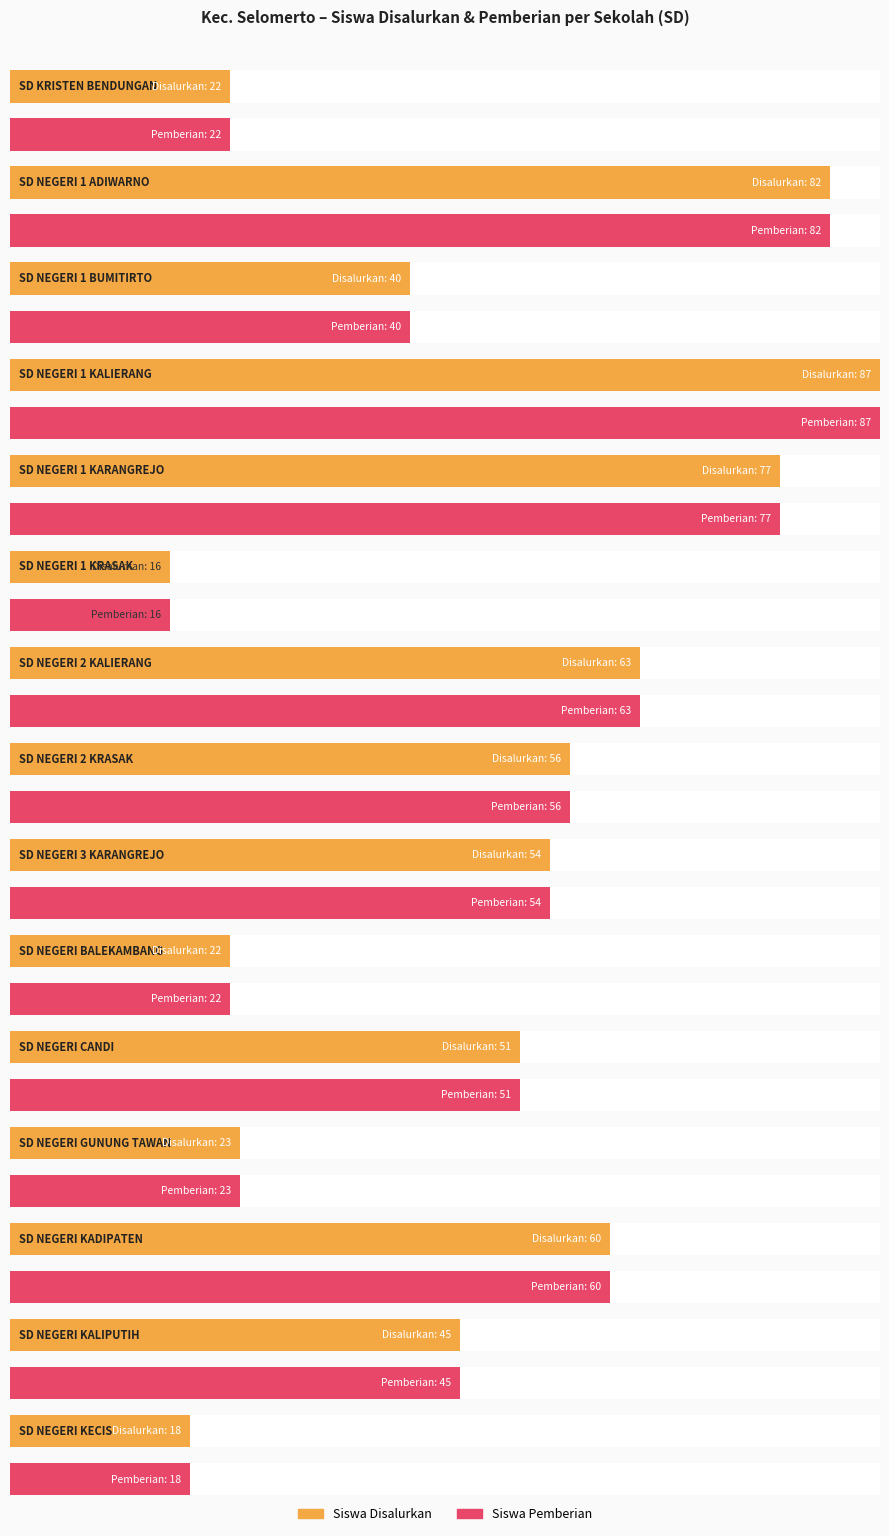

What is the approximate value of Siswa Pemberian at SD KRISTEN BENDUNGAN, to the nearest 10?

20